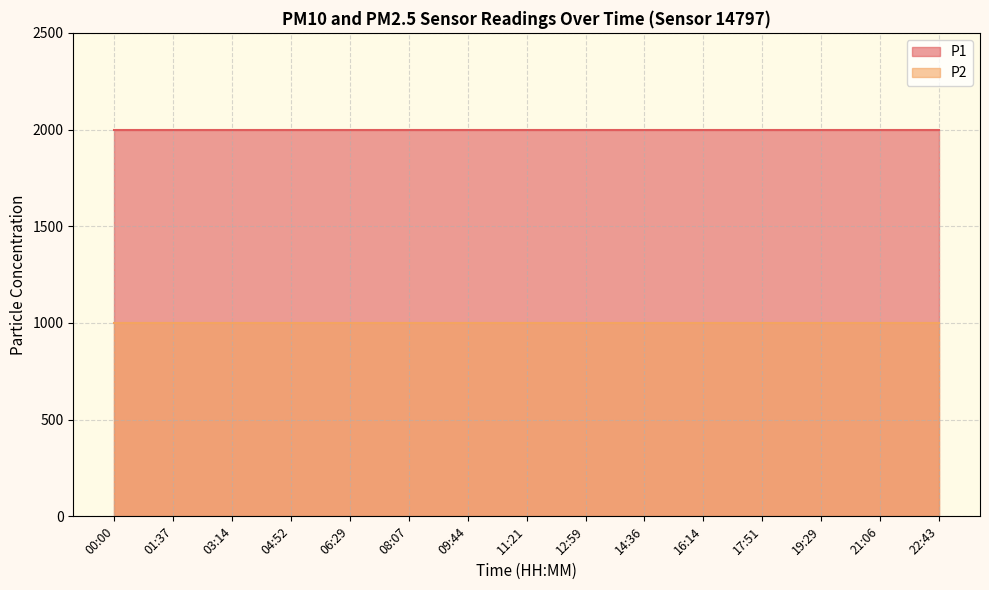

What position from the right is 08:07?

10